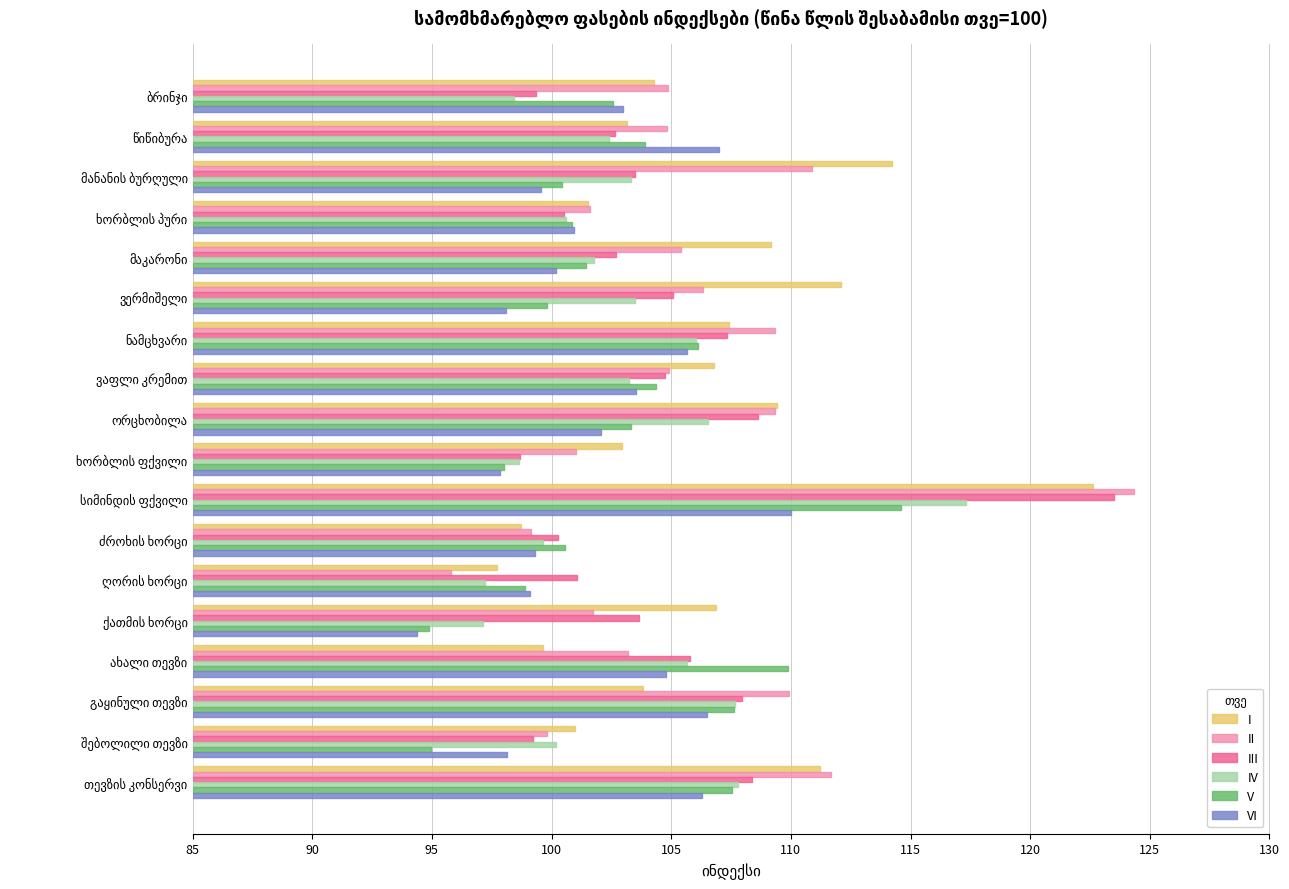

What is the maximum value shown in the chart?

124.3